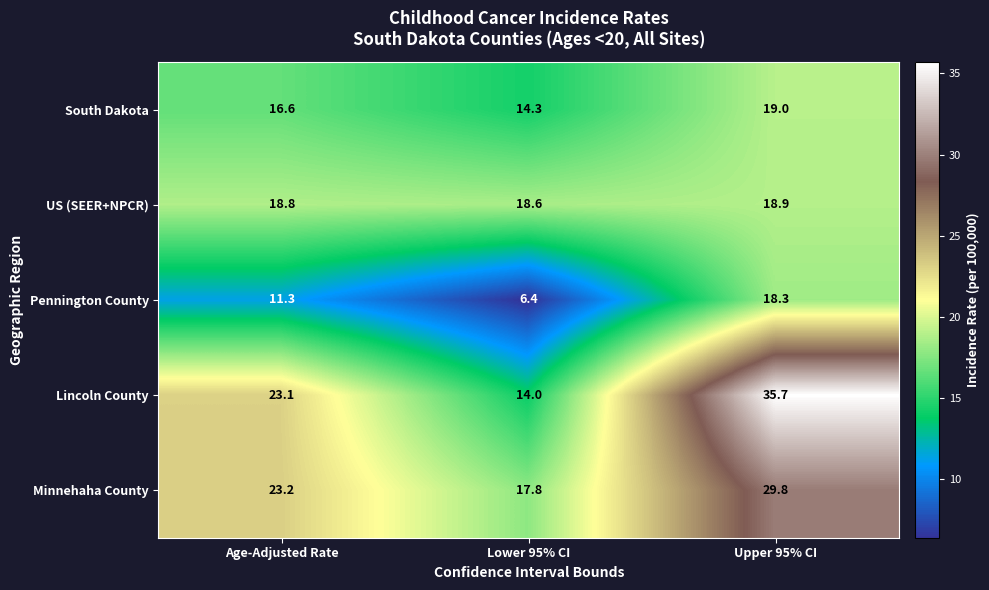

Reading left to right, transcribe all the data shown in this chart.

South Dakota: 16.6	14.3	19.0
US (SEER+NPCR): 18.8	18.6	18.9
Pennington County: 11.3	6.4	18.3
Lincoln County: 23.1	14.0	35.7
Minnehaha County: 23.2	17.8	29.8